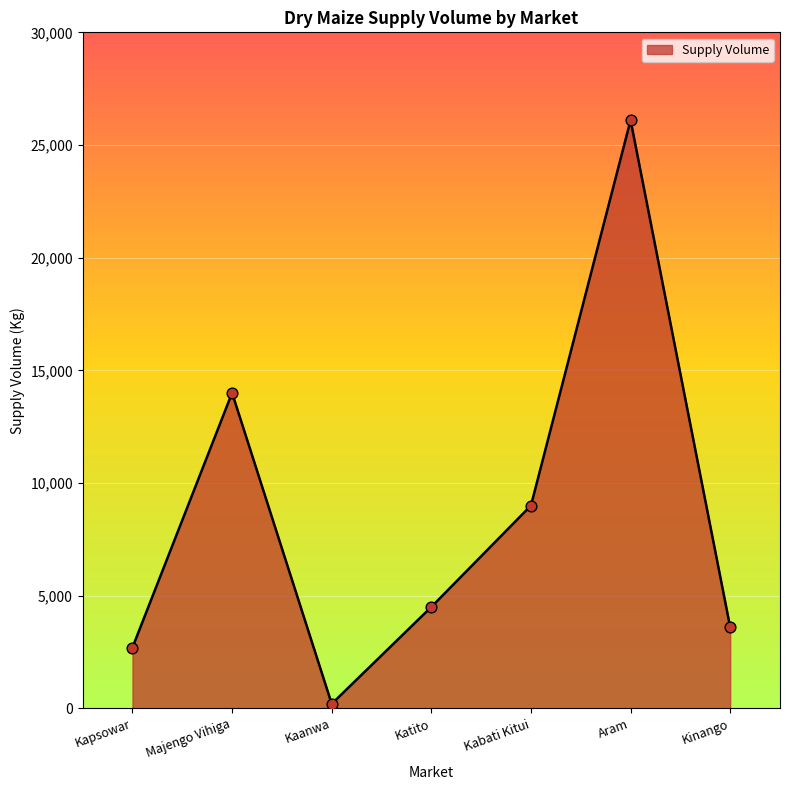

Approximately how many times larger is the value at Aram compared to Kinango?

7.2